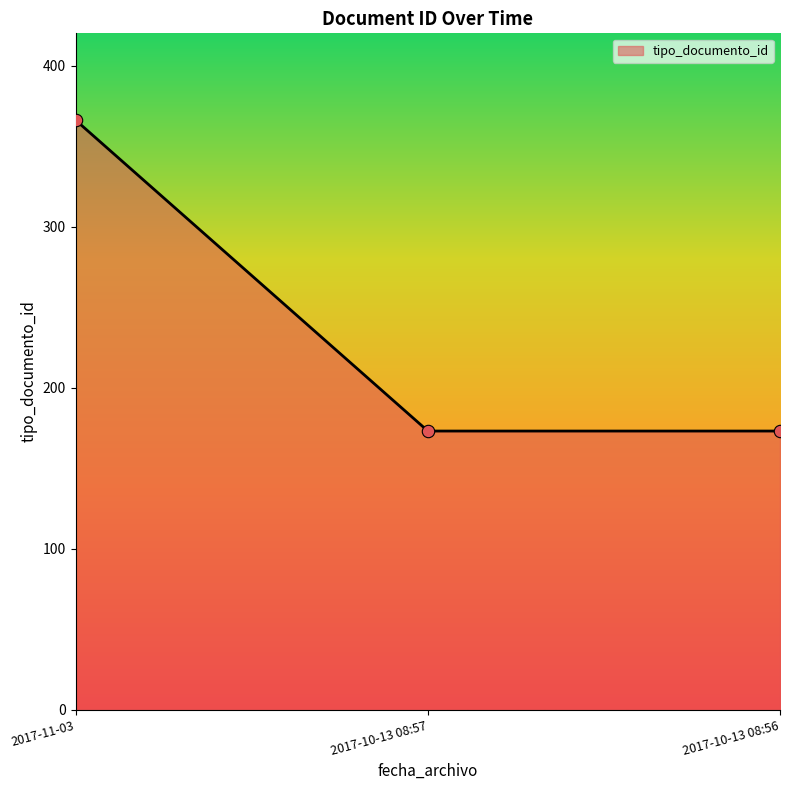

What is the ratio of the value at 2017-11-03 to the value at 2017-10-13 08:56?

2.1